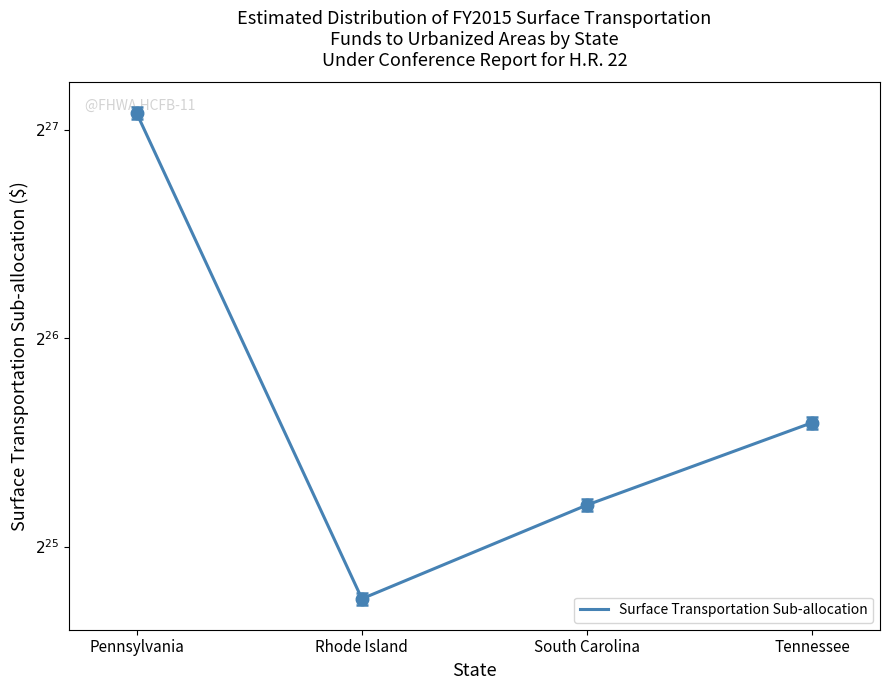

What is the minimum value shown in the chart?

28232615